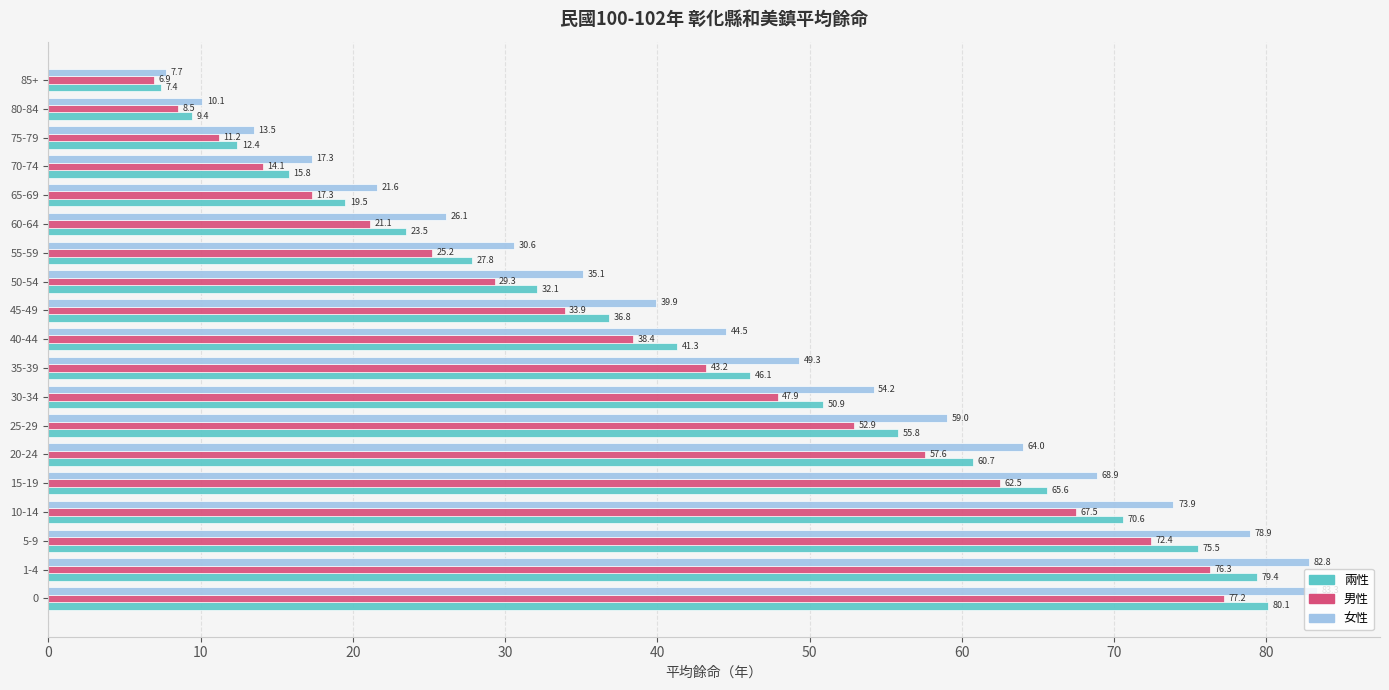

What is the sum of all 男性 values?

763.4